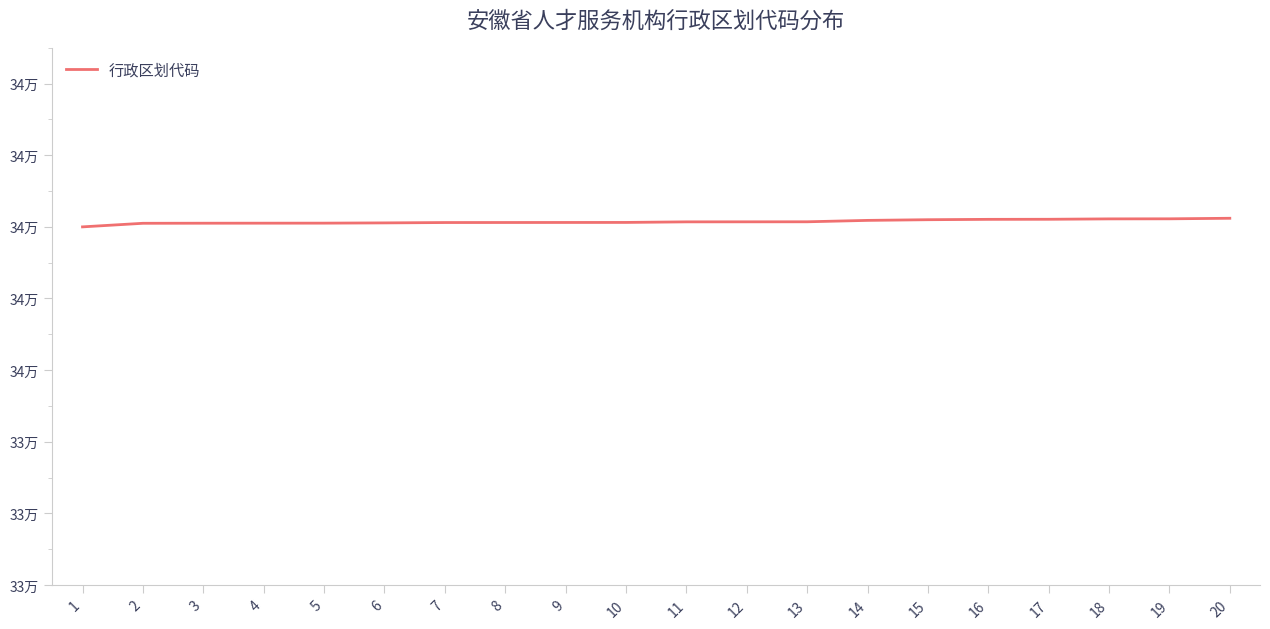

Does the chart display data point markers on the line(s)?

No